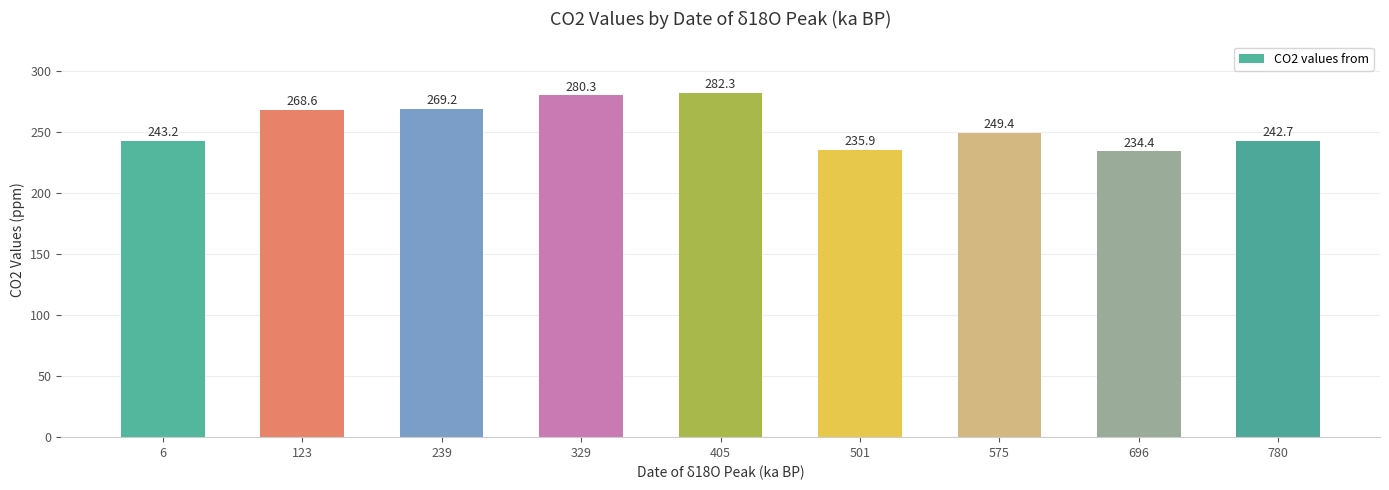

Reading left to right, what are all the values shown in this chart?

6=243.2	123=268.6	239=269.2	329=280.3	405=282.3	501=235.9	575=249.4	696=234.4	780=242.7